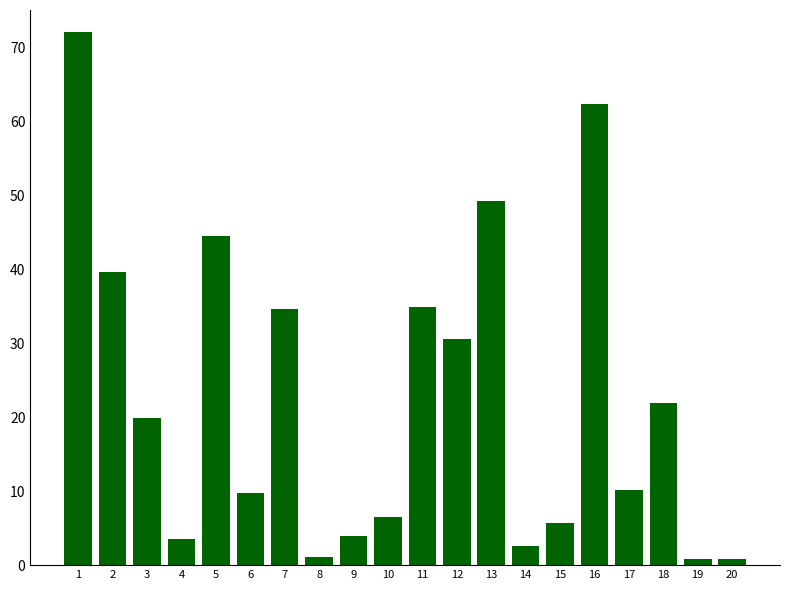

How many series are shown in this chart?

1